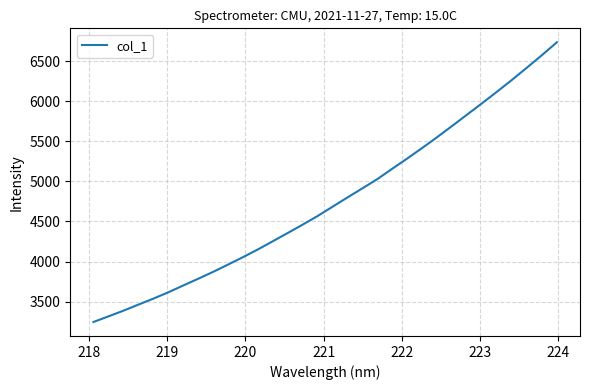

What is the difference between the maximum and minimum values?

3490.4